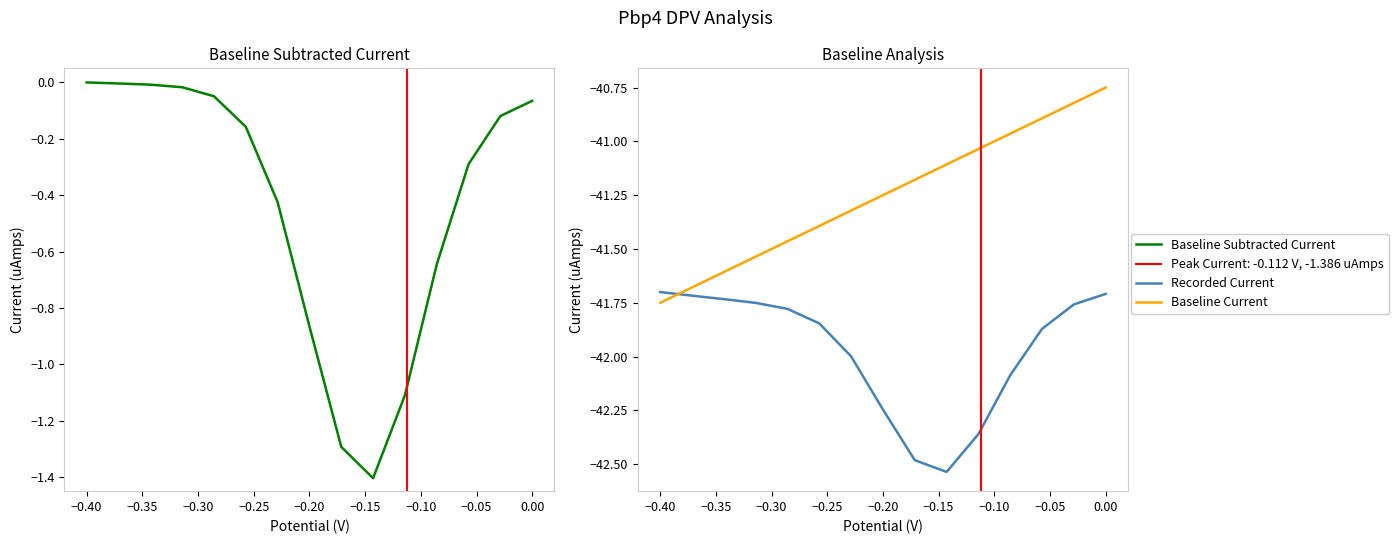

In Baseline Subtracted Current, how many points are lower than both neighbors (excluding endpoints)?

1